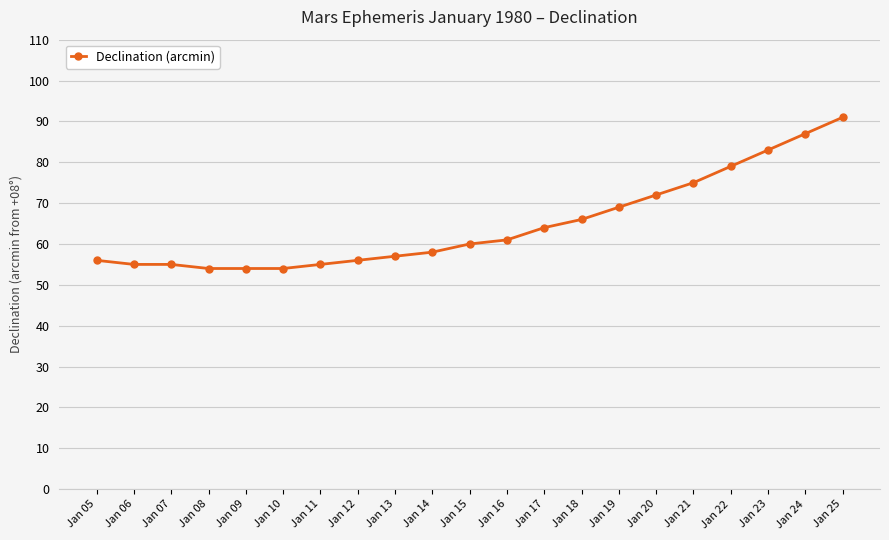

What is the change in value from Jan 09 to Jan 16?

+7